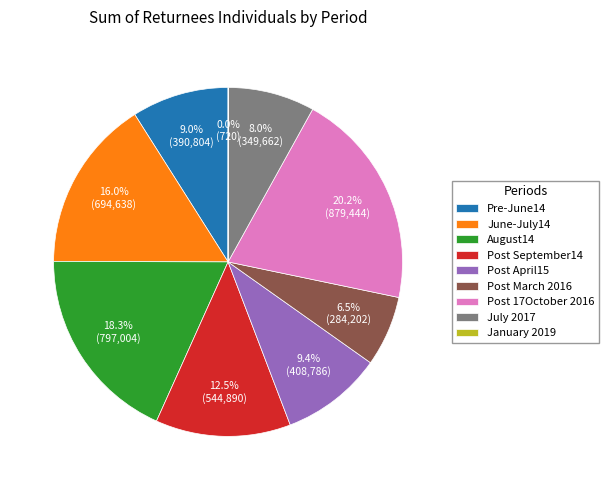

Does Post September14 represent more than half of the total?

No